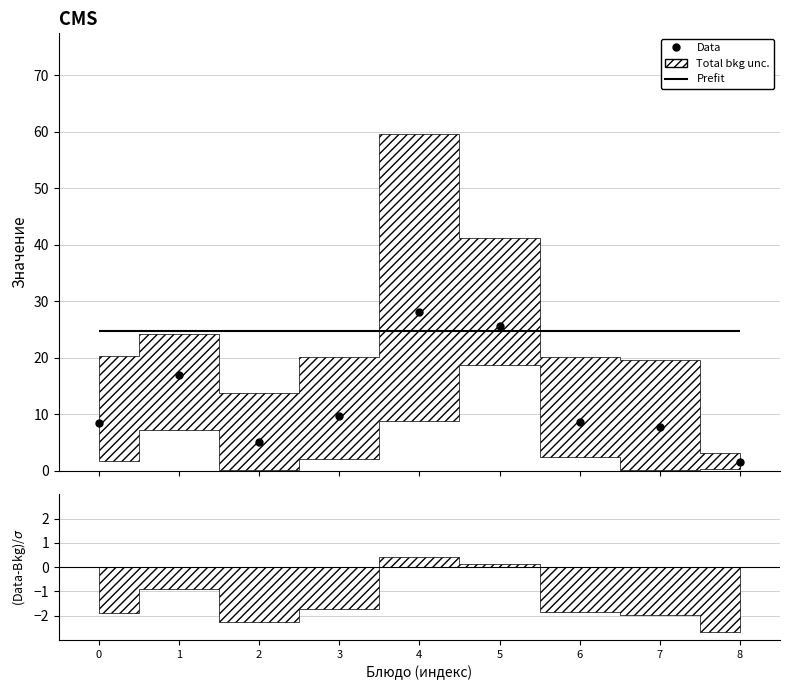

How many interior local valleys (lower than both neighbors) does the data have?

1